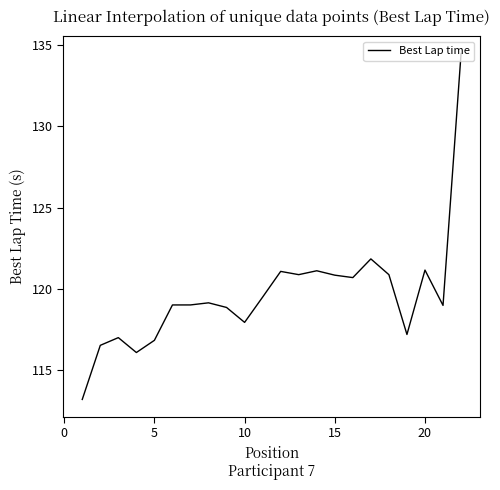

What is the maximum value shown in the chart?

134.5